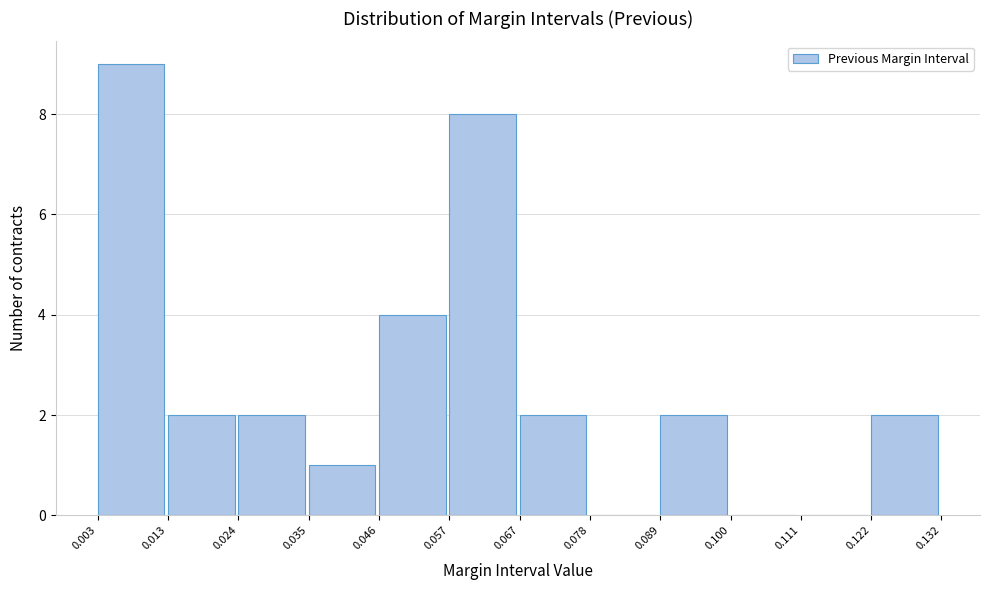

Reading left to right, list every bar in this chart as the range it spans on the x-axis followed by its height. The values are not printed on the chart, so give them approximately, as read against the axis.

0.003 to 0.013: 9
0.013 to 0.024: 2
0.024 to 0.035: 2
0.035 to 0.046: 1
0.046 to 0.057: 4
0.057 to 0.067: 8
0.067 to 0.078: 2
0.078 to 0.089: 0
0.089 to 0.100: 2
0.100 to 0.111: 0
0.111 to 0.122: 0
0.122 to 0.132: 2